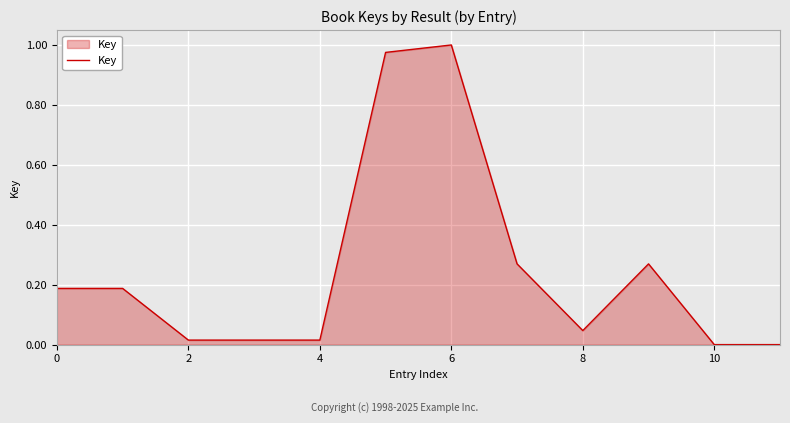

Does the chart have visible grid lines?

Yes